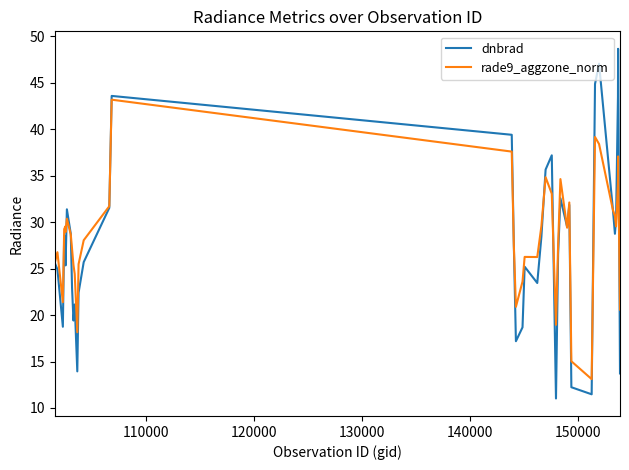

List the series in order of their peak value, highest first.

dnbrad, rade9_aggzone_norm